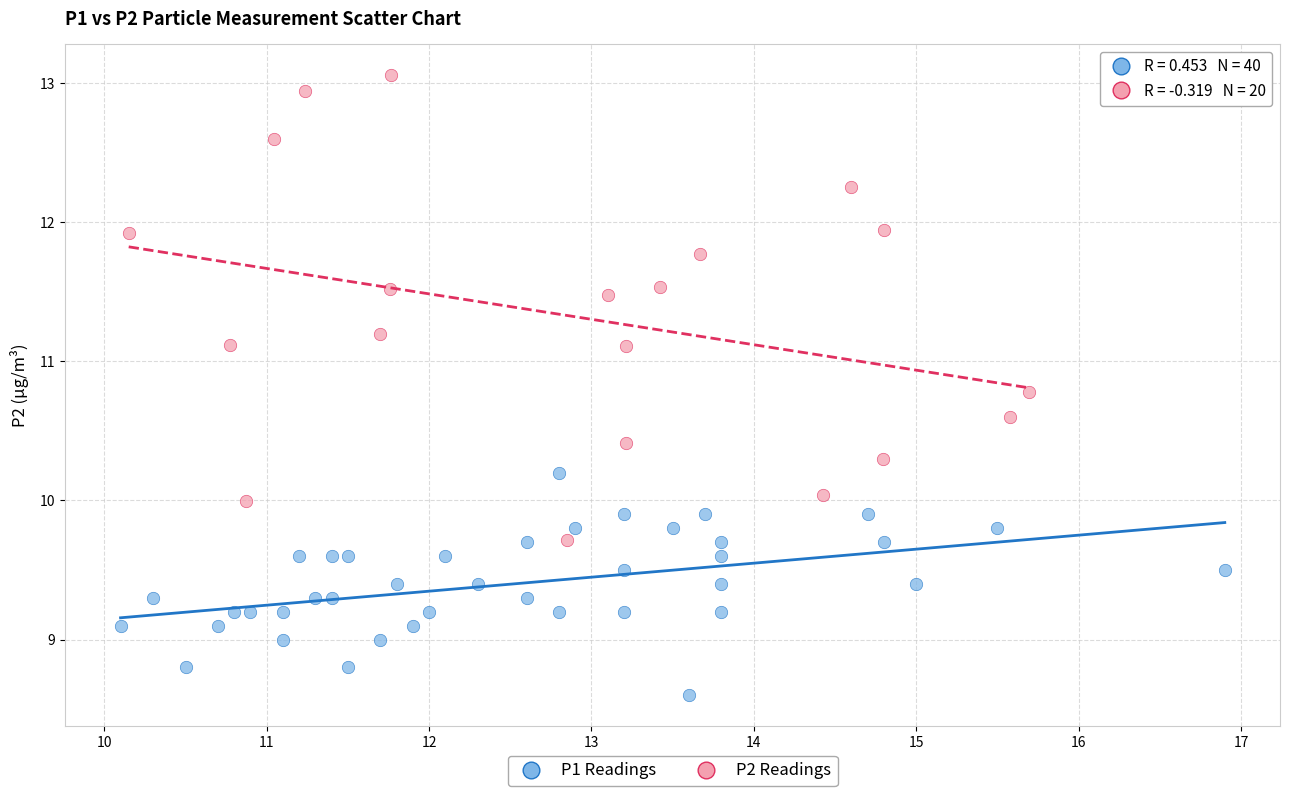

Which series contains the lowest Y value?

P1 Readings